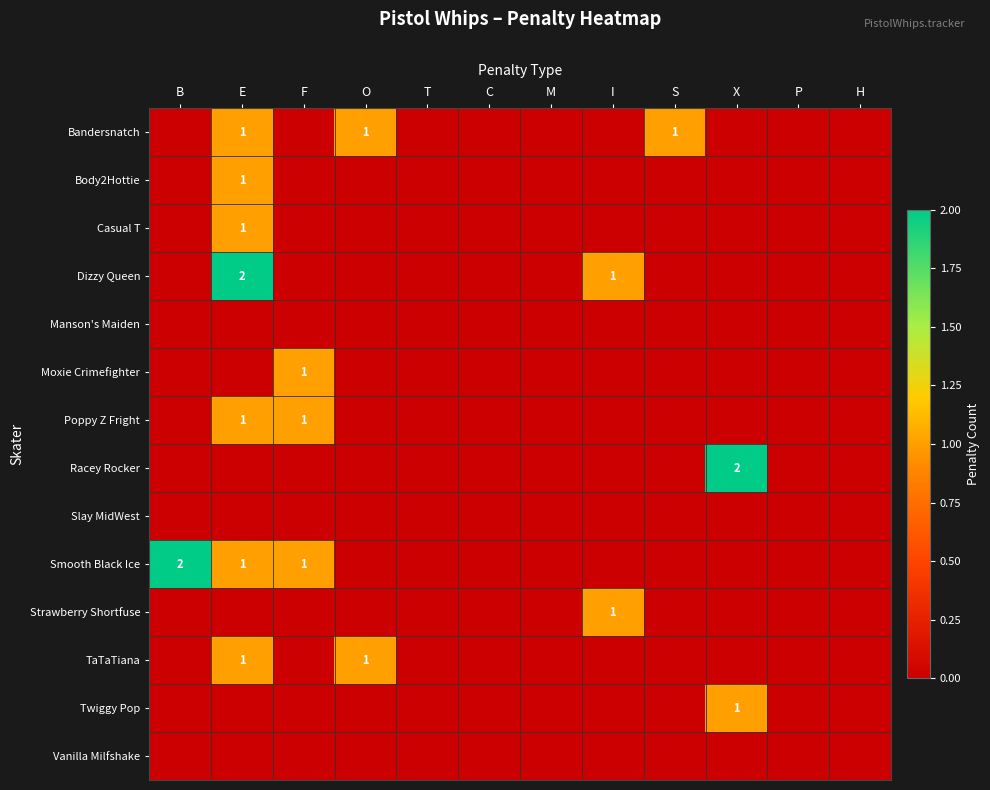

The Poppy Z Fright series shows 0 at E. True or false?

False